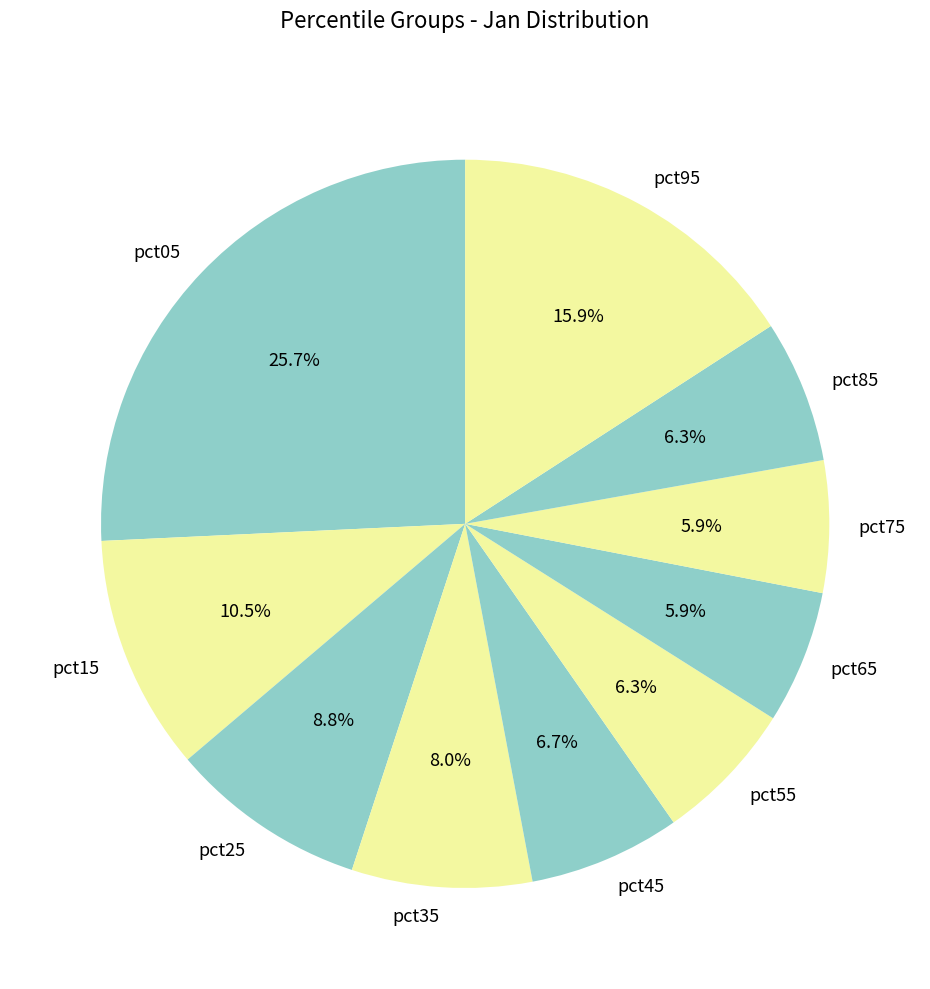

True or false: pct75 accounts for 1% of the total.

False